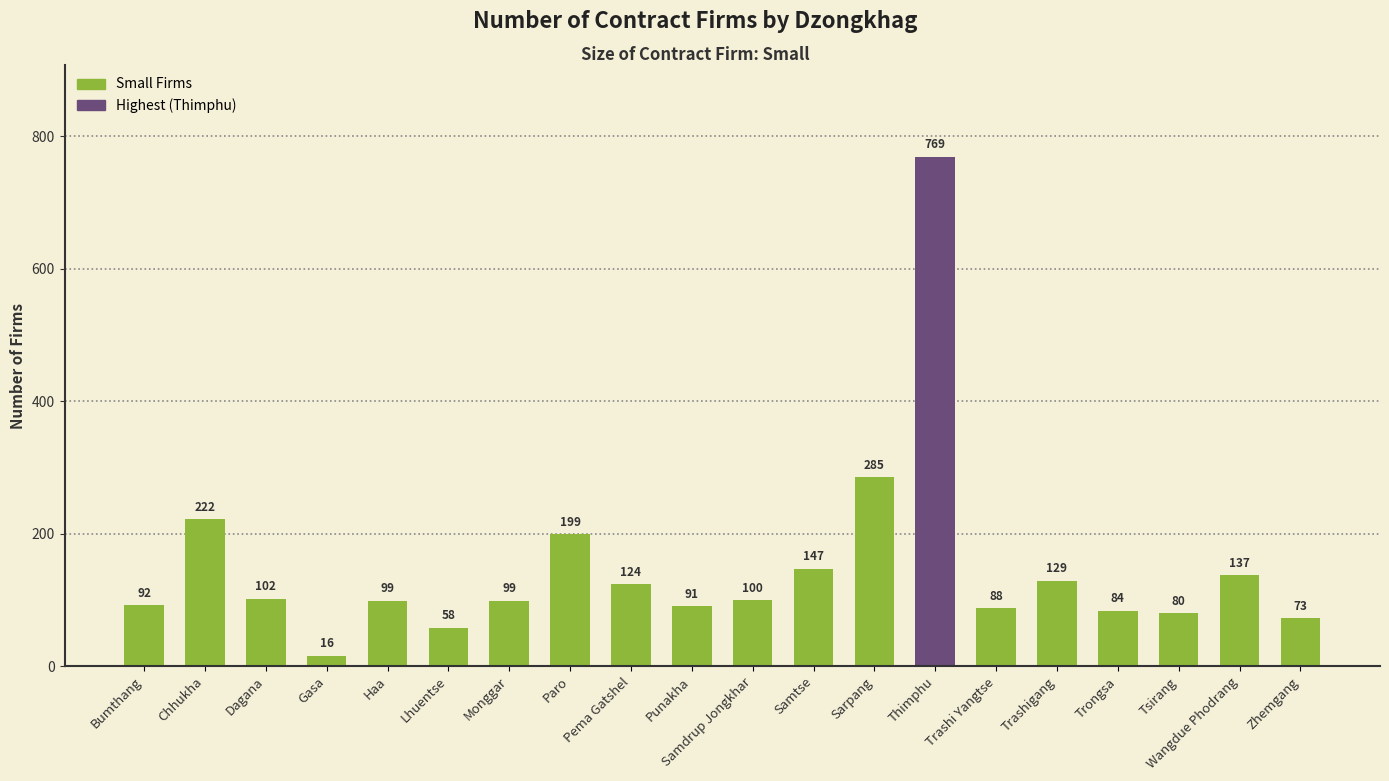

What is the sum of the values at Zhemgang and Dagana?

175